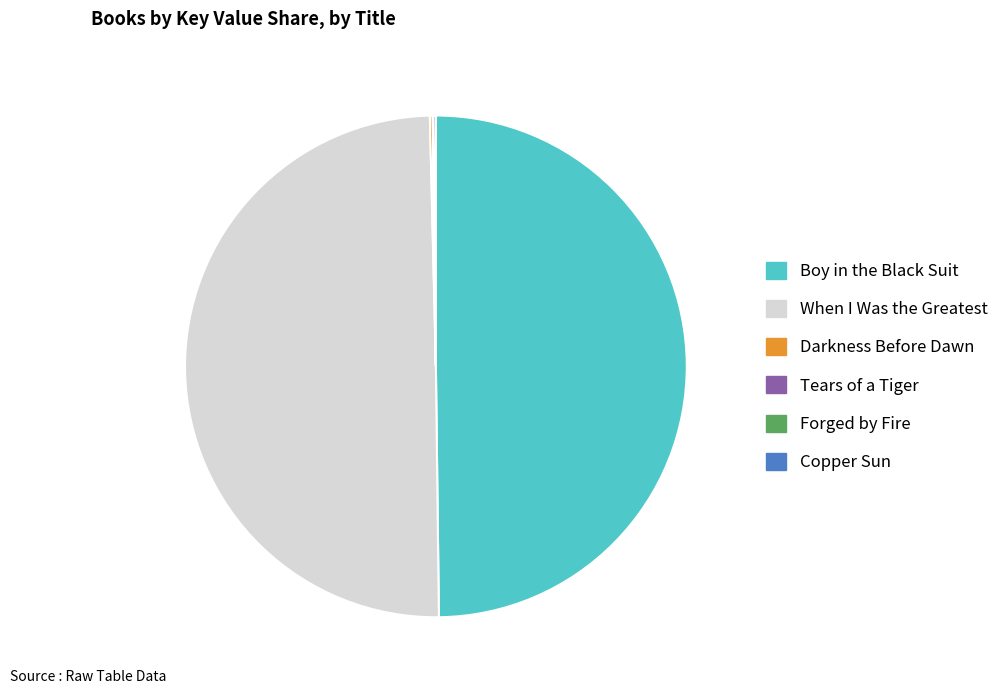

How many segments does this pie chart have?

6